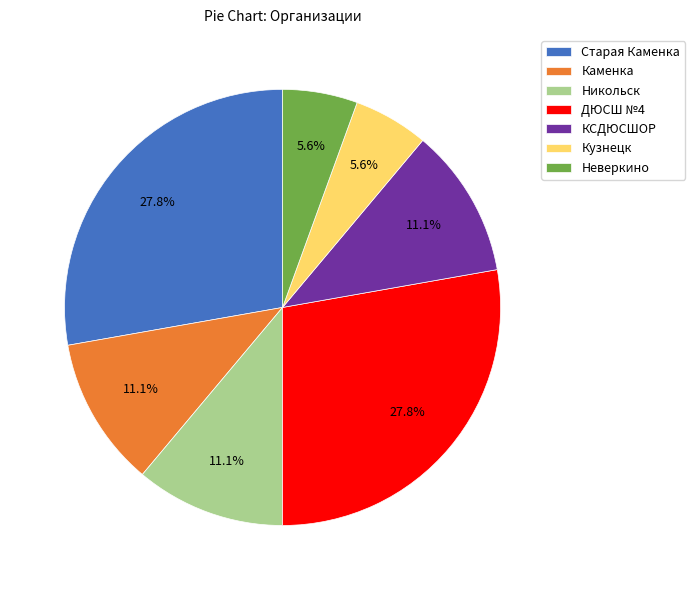

To the nearest percent, what is the average slice percentage?

14%